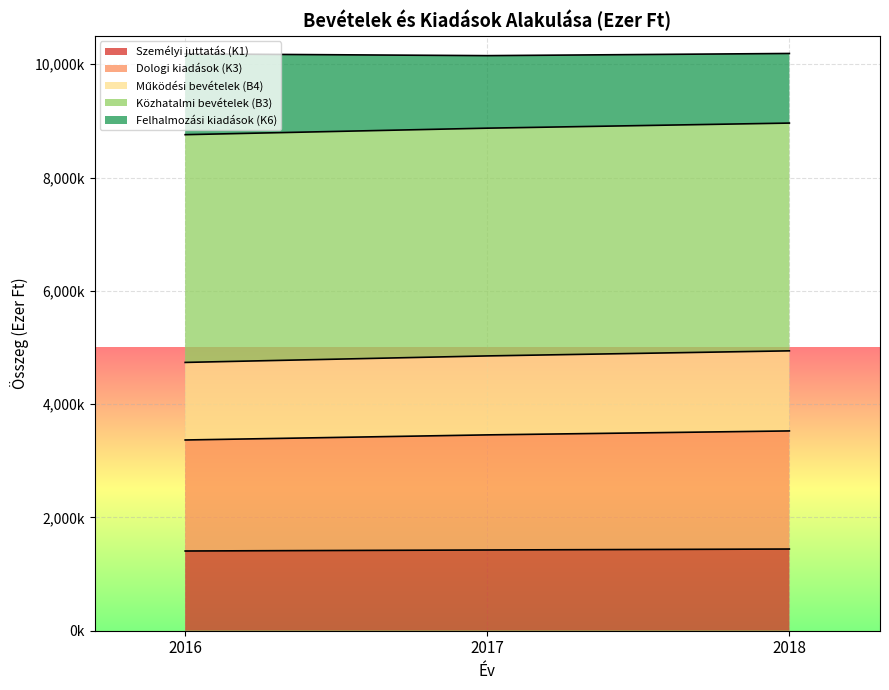

The Közhatalmi bevételek (B3) series shows 2004920 at 2016. True or false?

False